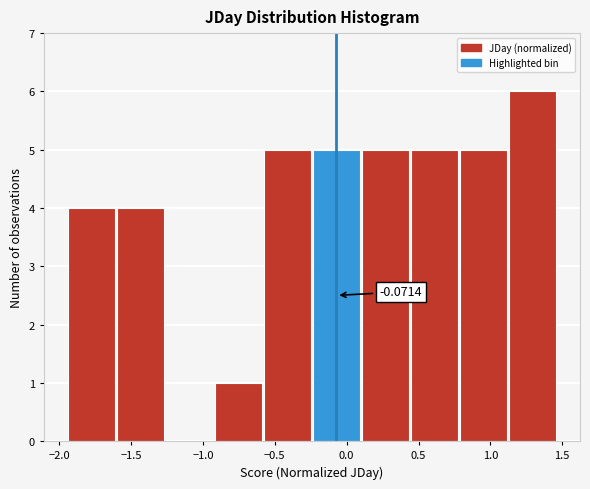

Over which range of the x-axis is the bar tallest?

1.10 to 1.45